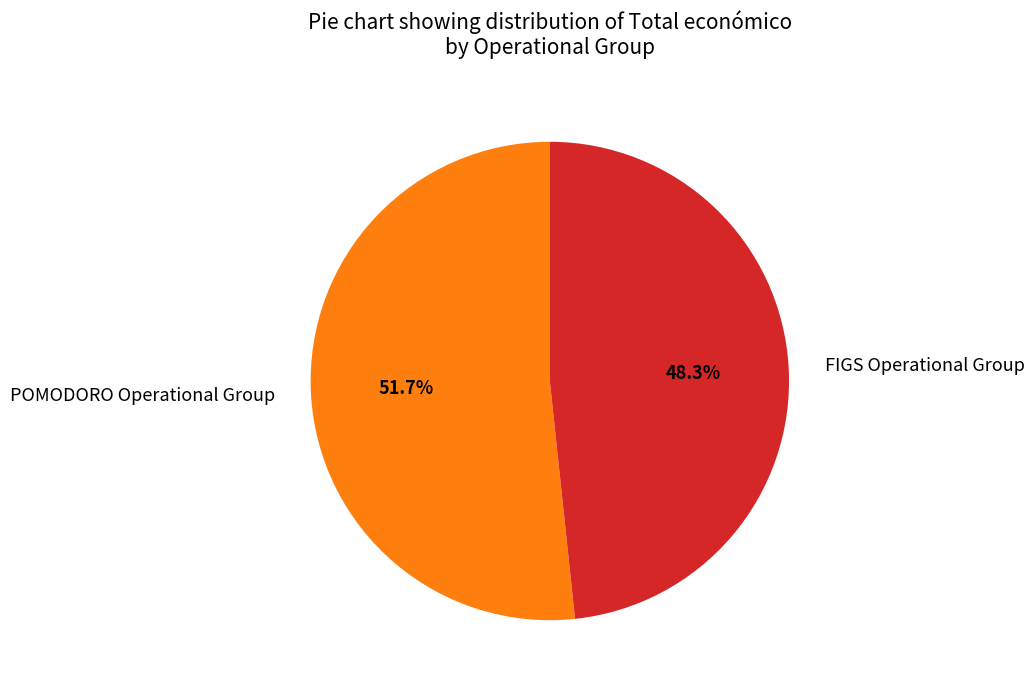

To the nearest percent, what percentage of the pie is POMODORO Operational Group?

52%